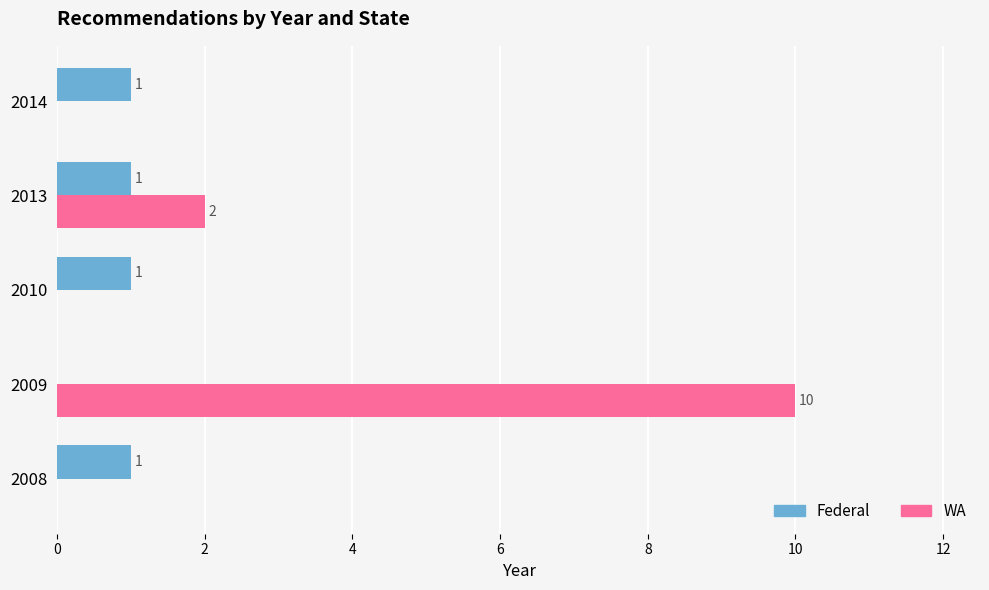

Where is Federal nearest to the value 0?

2009